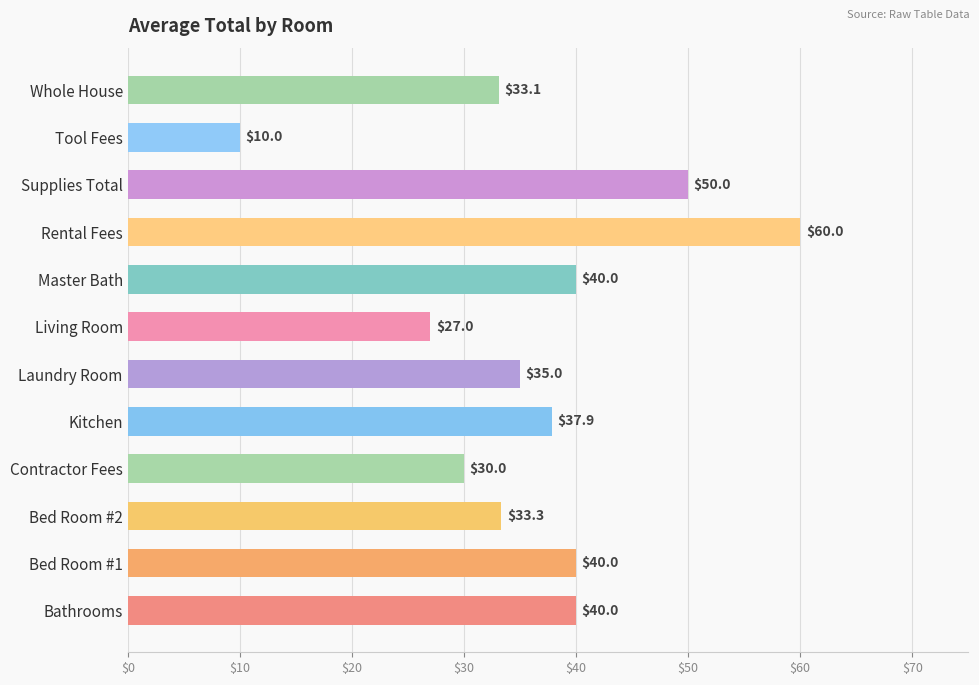

How many distinct data groups are displayed?

1